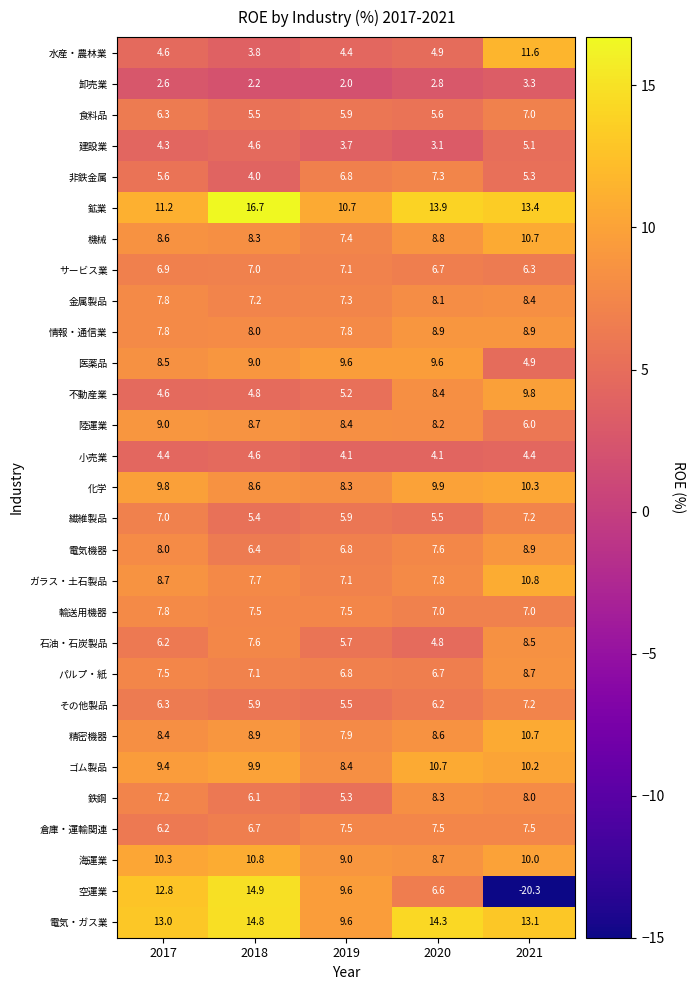

Is it true that 海運業 equals 9.0 at 2019?

True